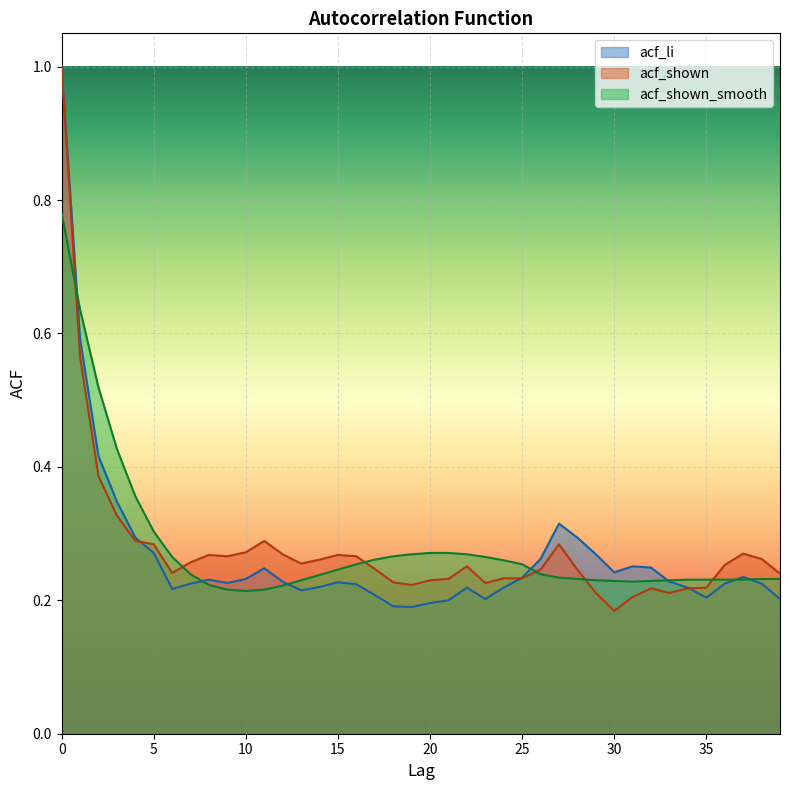

Where is acf_shown nearest to the value 0?

30